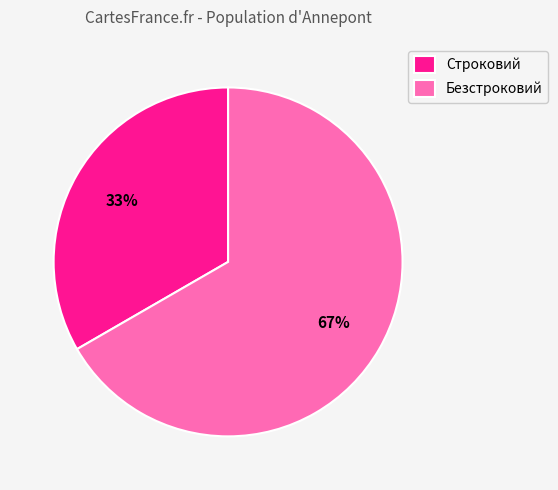

Is the sum of Безстроковий and Строковий greater than half?

Yes